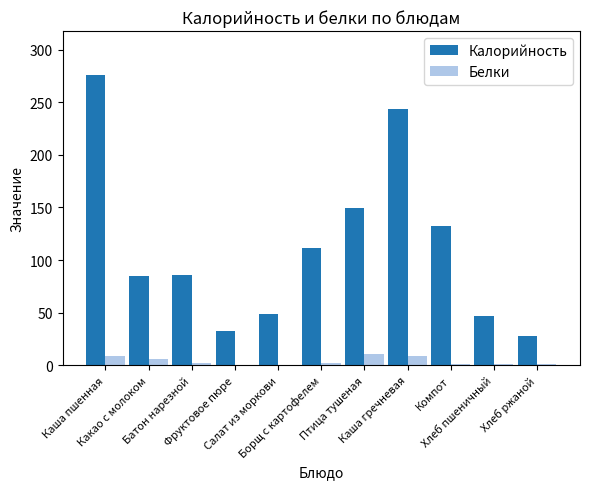

What is the highest value of the Белки series?

10.5